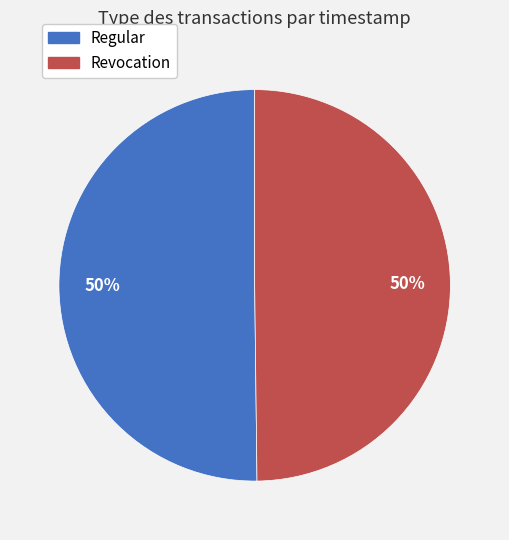

Approximately how many times larger is the value at Regular compared to Revocation?

1.0